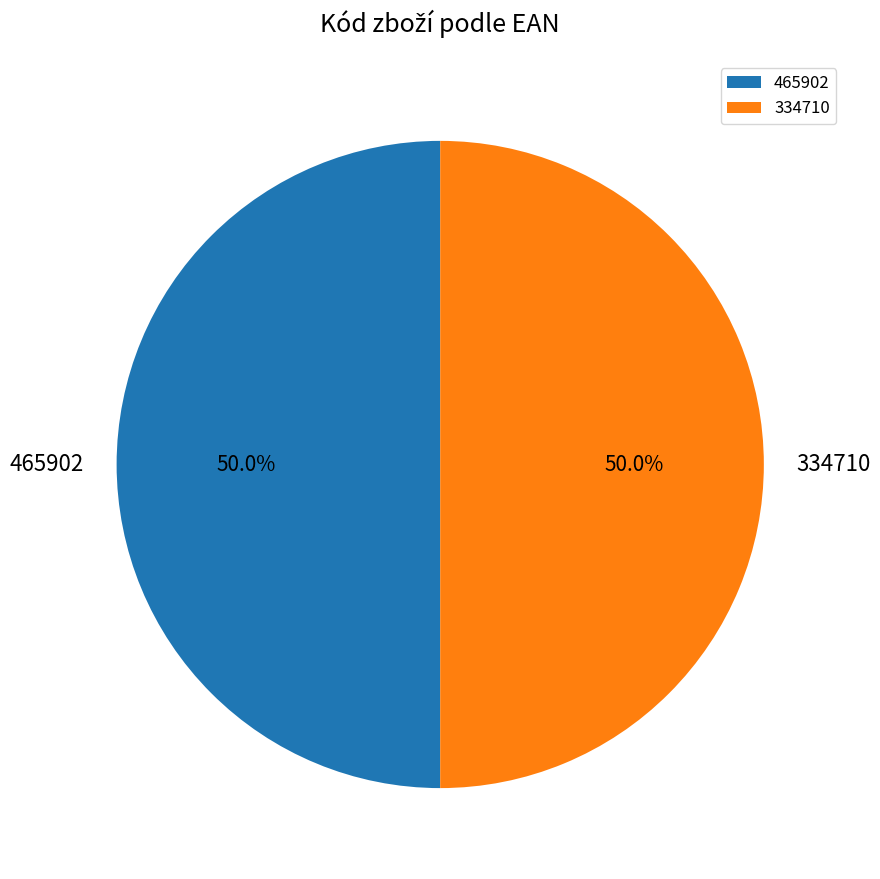

What is the ratio of the value at 334710 to the value at 465902?

1.0